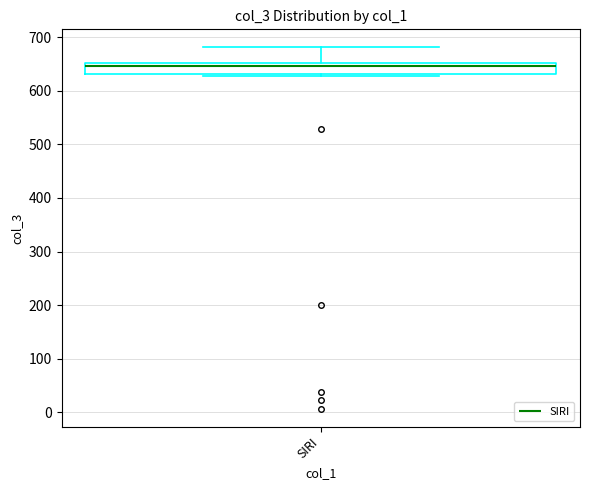

Read this box plot against the y-axis: the position of the median line, the range covered by the box, and the ends of both whiskers. The values are not printed on the chart, so give them approximately, as read against the axis.

median 650 (just below the box's upper edge), box 630 to 650, whiskers 630 (just below the box's lower edge) to 680